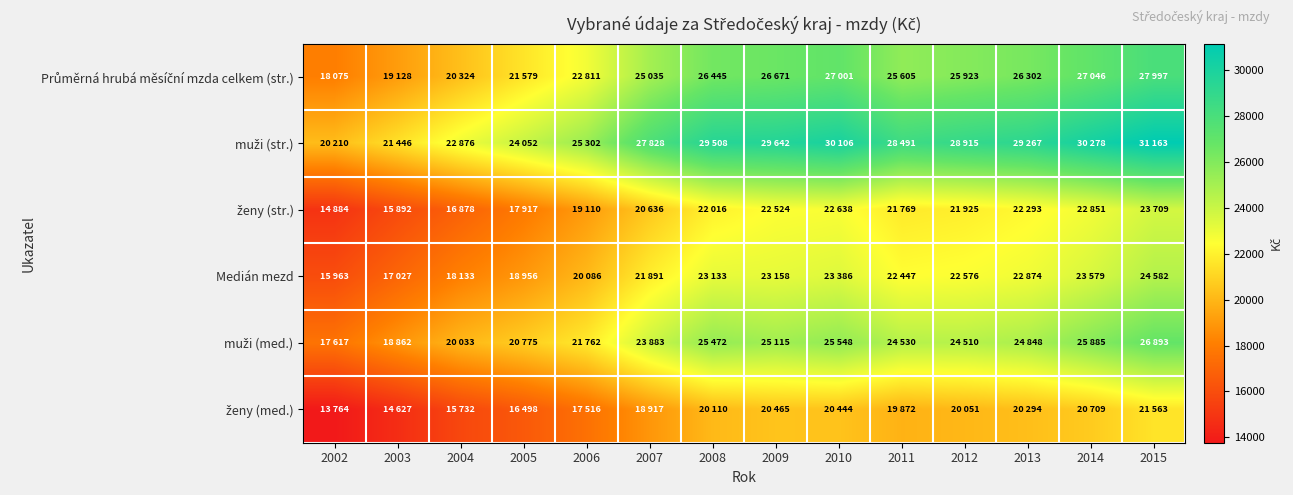

What is the greatest value displayed?

31163